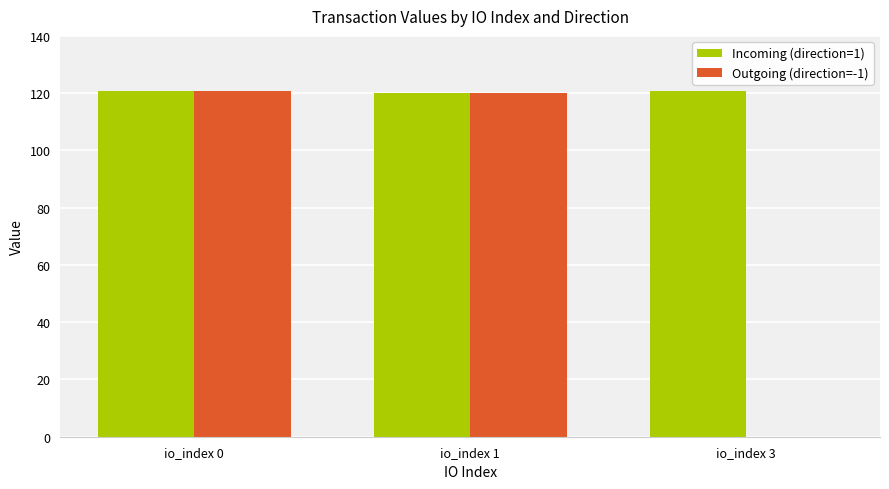

Reading left to right, transcribe all the data shown in this chart.

Incoming (direction=1): io_index 0=120.7	io_index 1=119.9	io_index 3=120.7
Outgoing (direction=-1): io_index 0=120.7	io_index 1=119.9	io_index 3=0.0